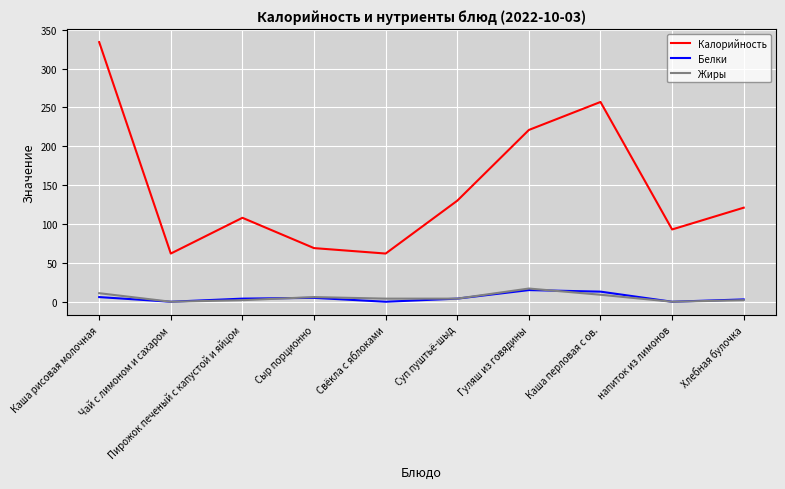

In Жиры, how many points are higher than both neighbors (excluding endpoints)?

2